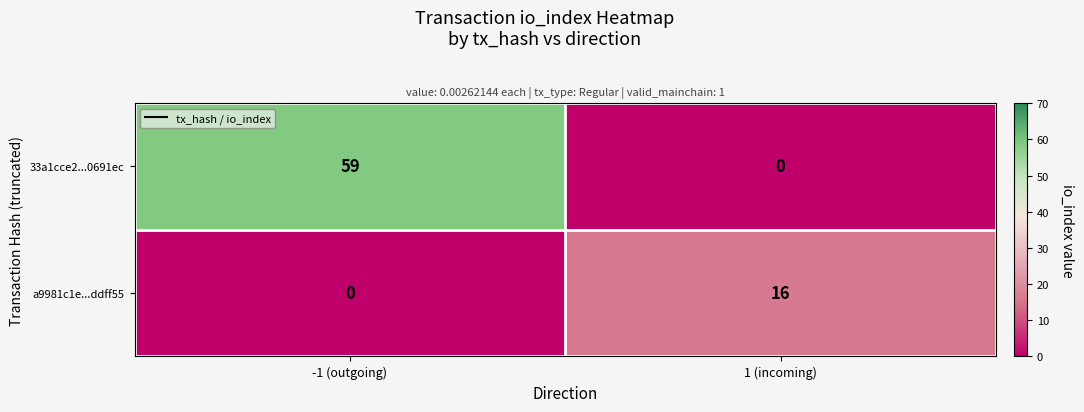

How many values in the a9981c1e...ddff55 series are below 16?

1